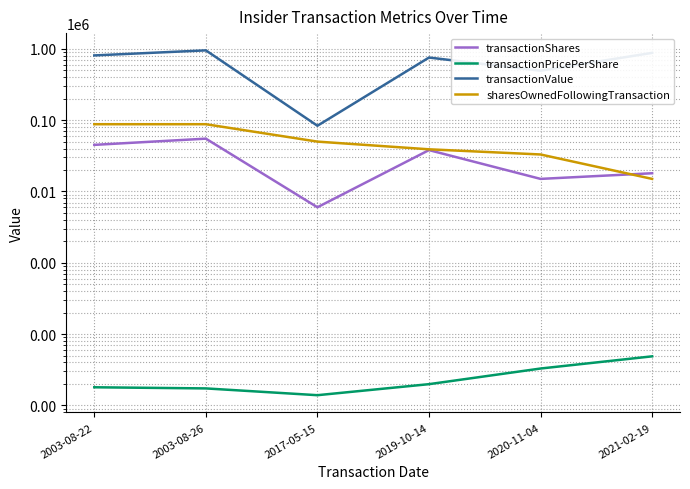

List the labels in order of transactionPricePerShare value, smallest first.

2017-05-15, 2003-08-26, 2003-08-22, 2019-10-14, 2020-11-04, 2021-02-19